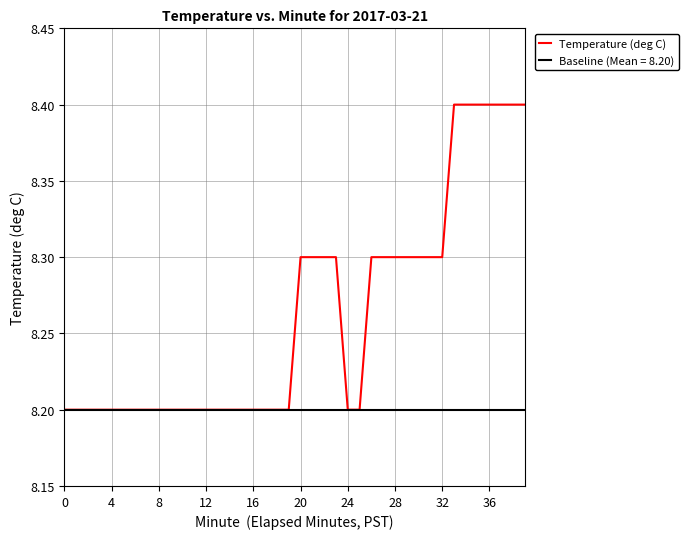

Which series has the widest spread of values?

Temperature (deg C)